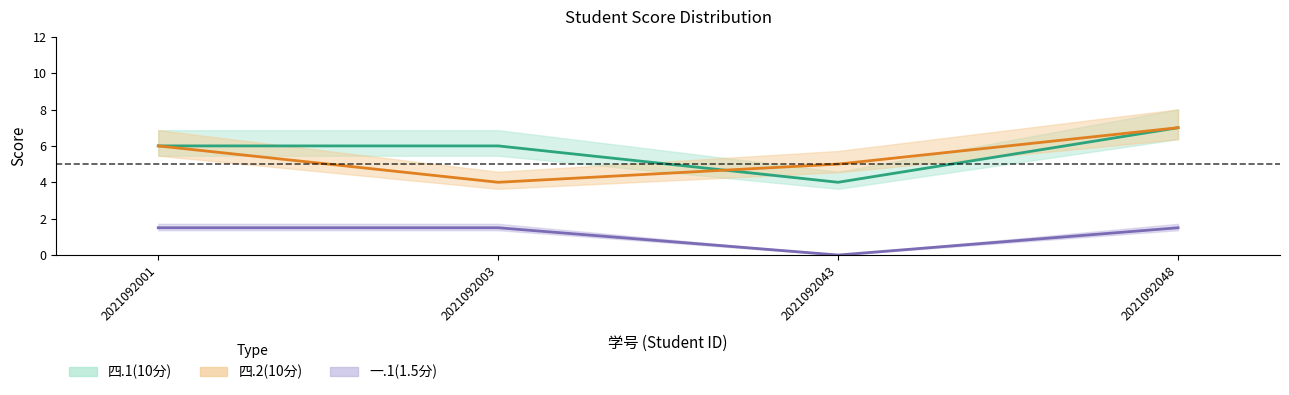

How many 四.2(10分) values are between 5 and 7?

3